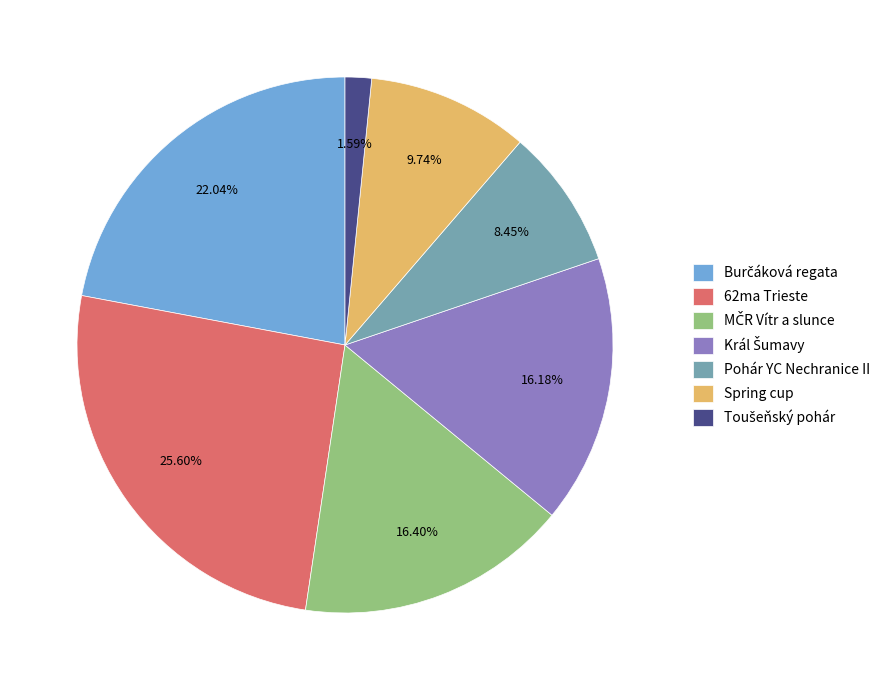

Does any single category account for the majority?

No